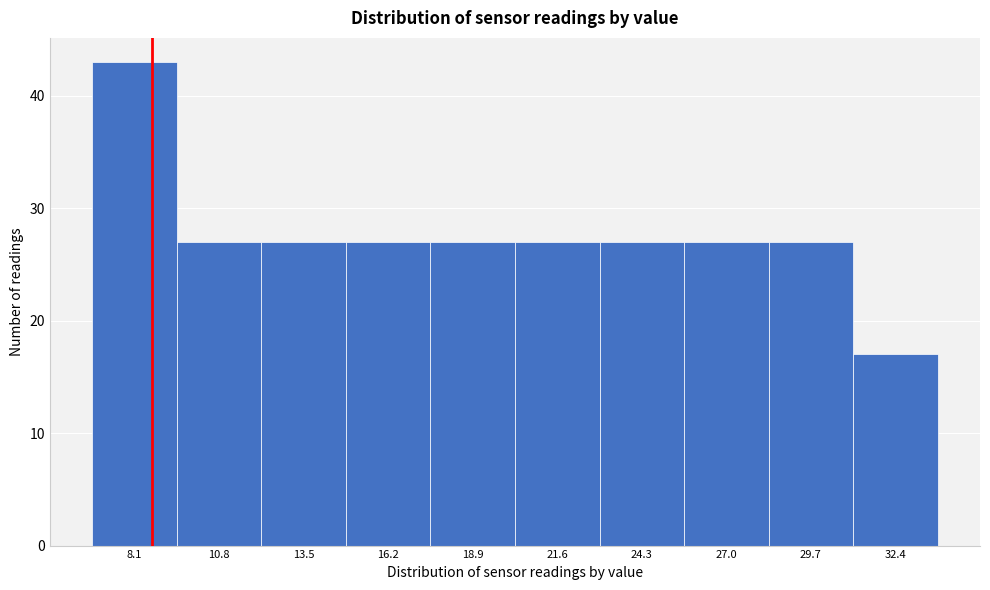

Reading left to right, list all the values displayed in this chart.

8.1=43	10.8=27	13.5=27	16.2=27	18.9=27	21.6=27	24.3=27	27.0=27	29.7=27	32.4=17